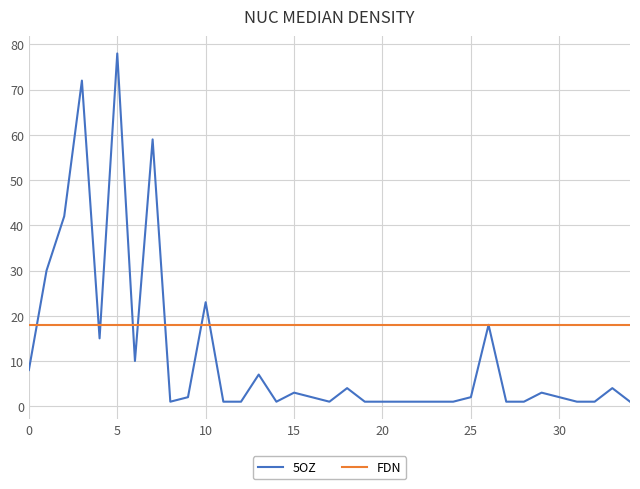

Which series has the largest total across all categories?

FDN